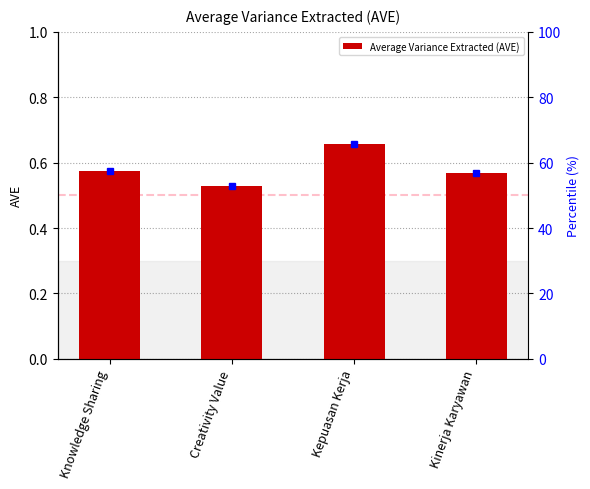

How many values are between 0 and 1?

4